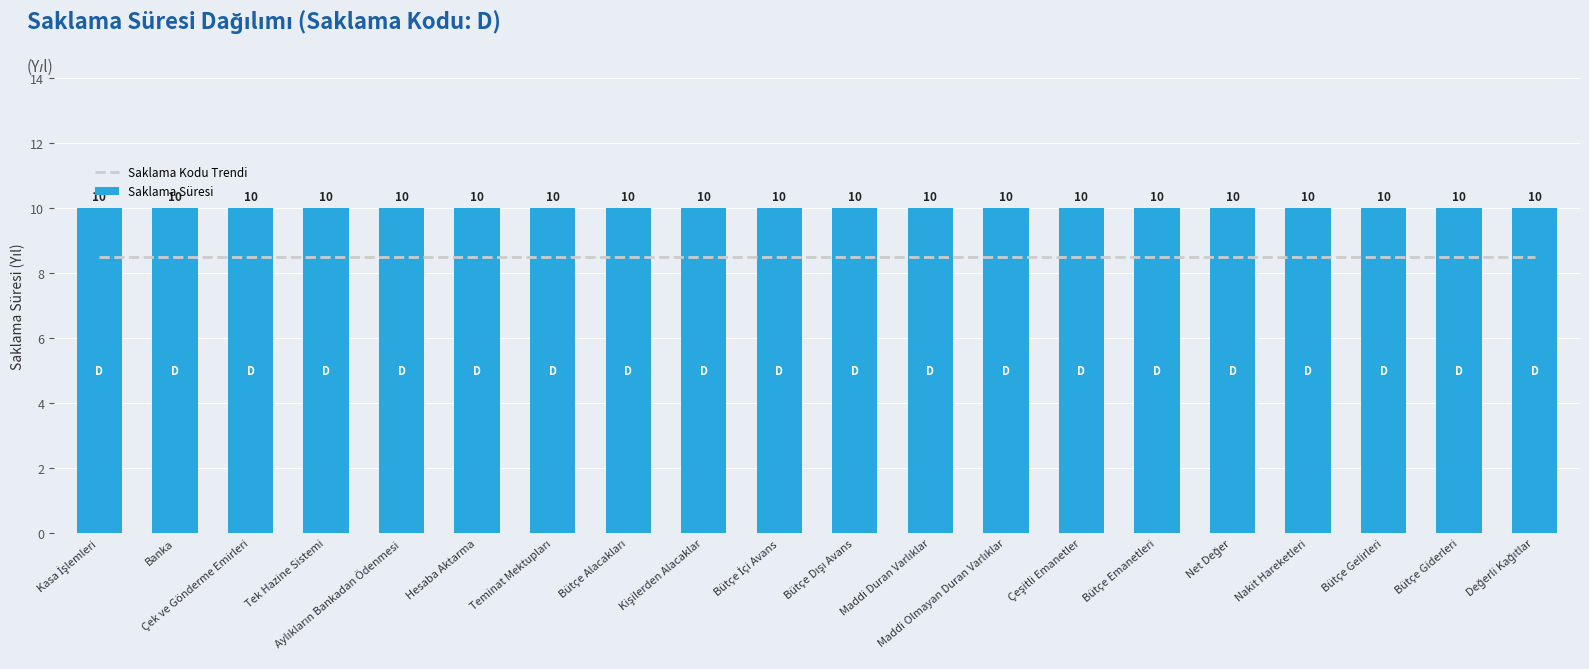

List the labels in order of Saklama Kodu Trendi value, largest first.

Kasa İşlemleri, Banka, Çek ve Gönderme Emirleri, Tek Hazine Sistemi, Aylıkların Bankadan Ödenmesi, Hesaba Aktarma, Teminat Mektupları, Bütçe Alacakları, Kişilerden Alacaklar, Bütçe İçi Avans, Bütçe Dışı Avans, Maddi Duran Varlıklar, Maddi Olmayan Duran Varlıklar, Çeşitli Emanetler, Bütçe Emanetleri, Net Değer, Nakit Hareketleri, Bütçe Gelirleri, Bütçe Giderleri, Değerli Kağıtlar